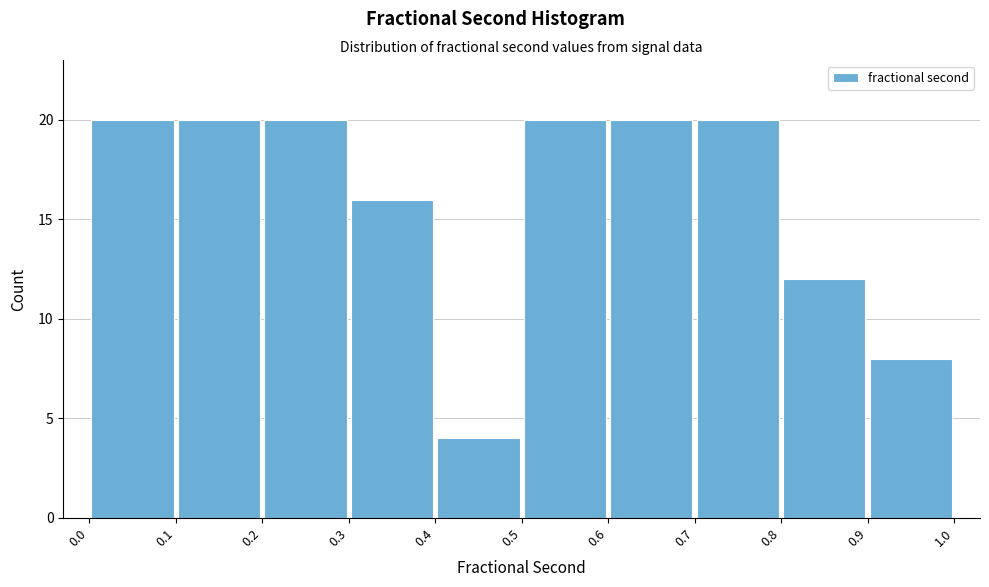

What is the height of the bar covering 0.9 to 1.0 on the x-axis? The values are not printed on the chart, so give them approximately, as read against the axis.

8